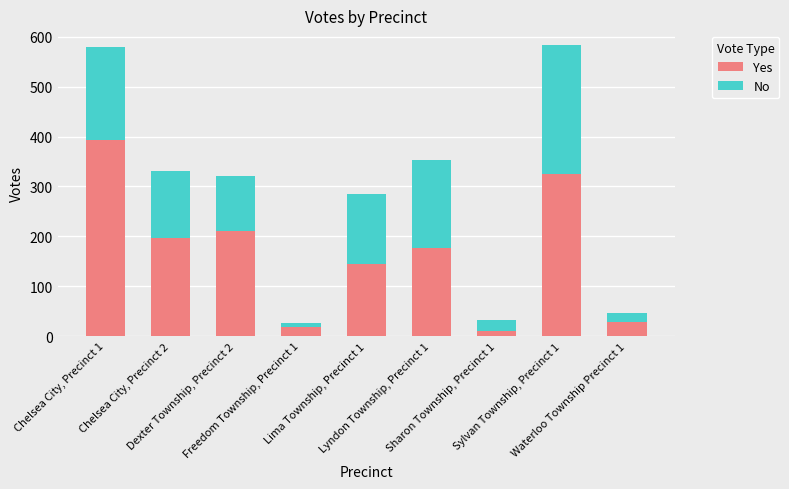

What is the highest value of the Yes series?

394